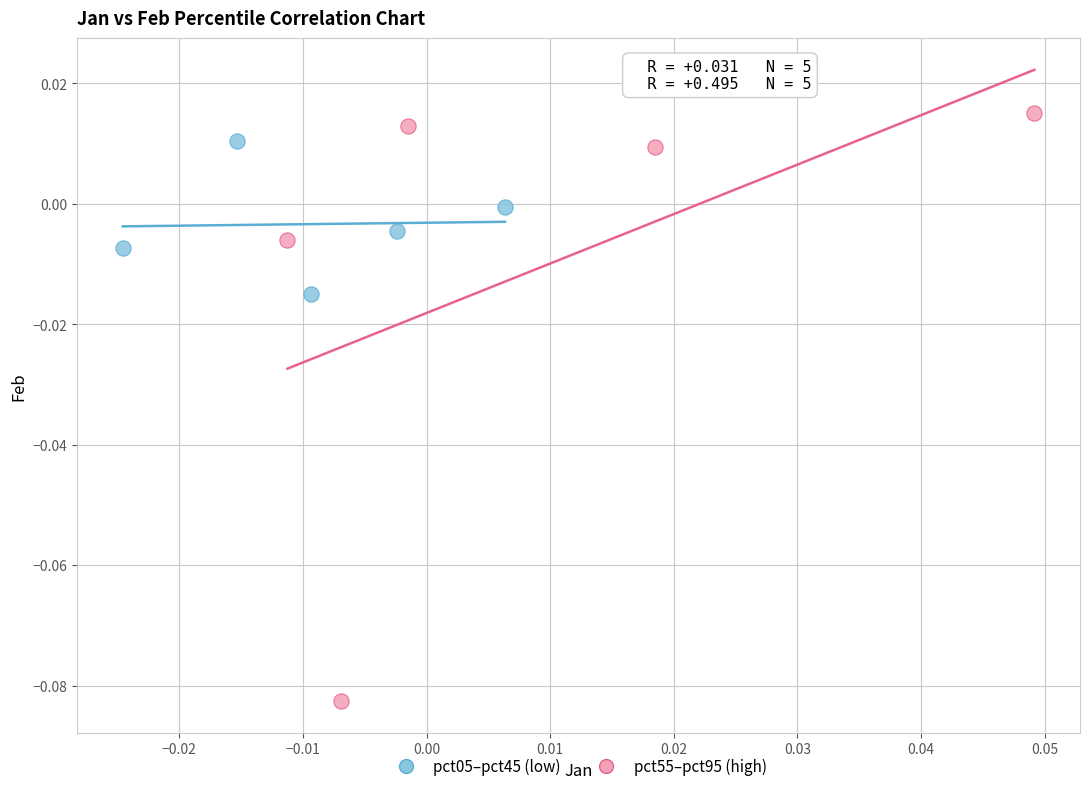

Which series reaches the maximum Y coordinate?

pct55–pct95 (high)